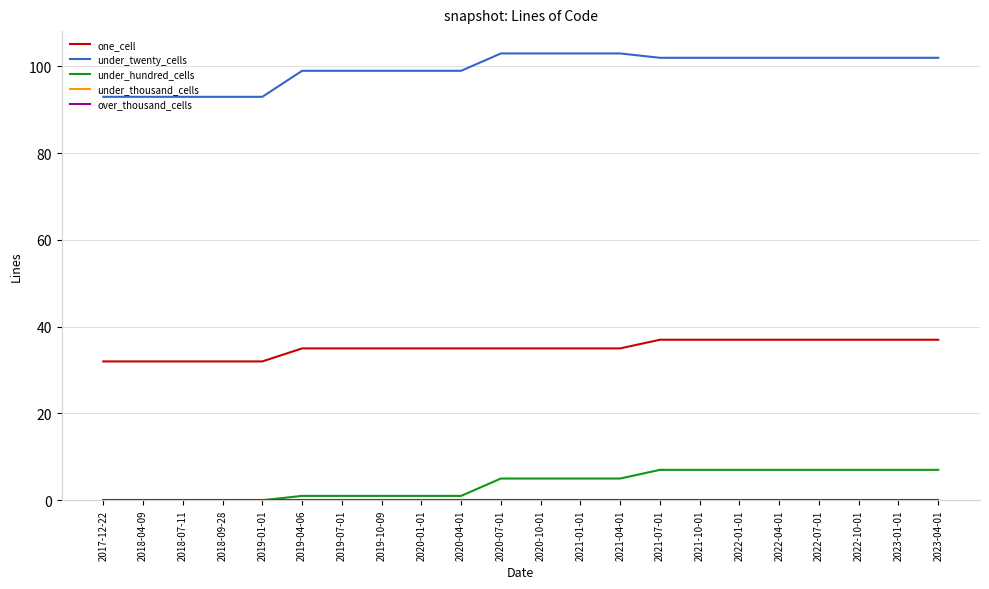

The value of under_twenty_cells at 2019-01-01 is 133. True or false?

False